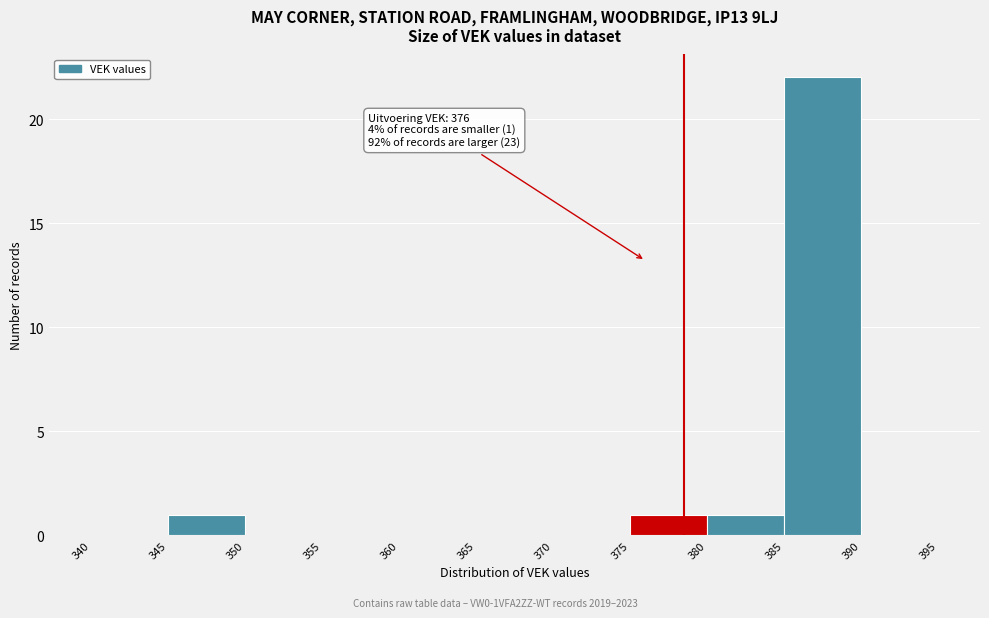

Which range on the x-axis has the tallest bar?

385 to 390